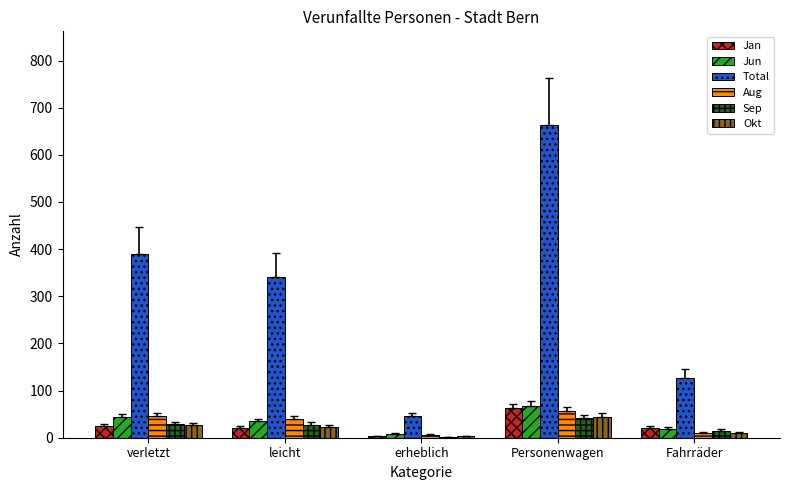

Are the bars horizontal?

No